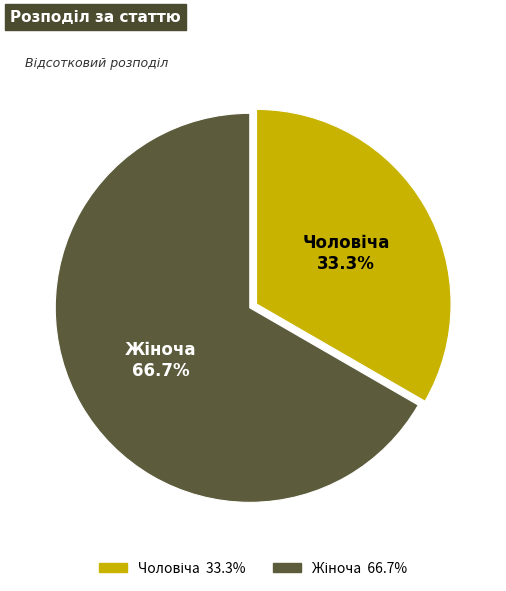

Is there any slice that represents more than half of the pie?

Yes